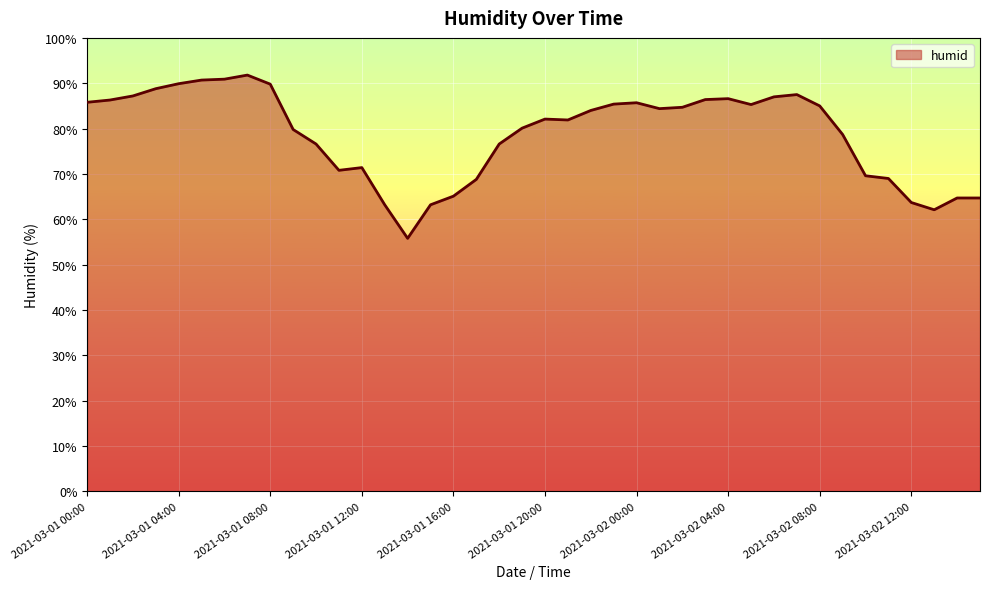

What is the difference between the maximum and minimum values?

36.0